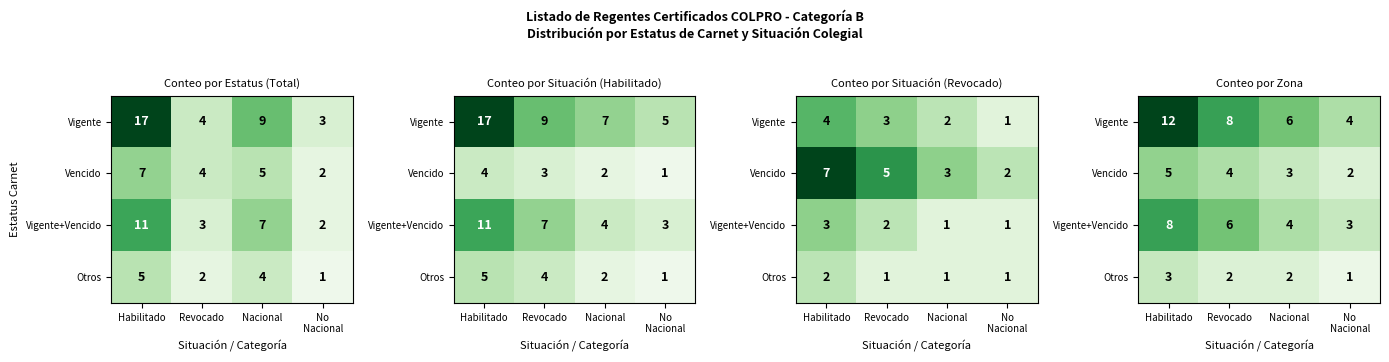

Is the value of Otros at Revocado greater than the value of Vencido at Revocado?

No